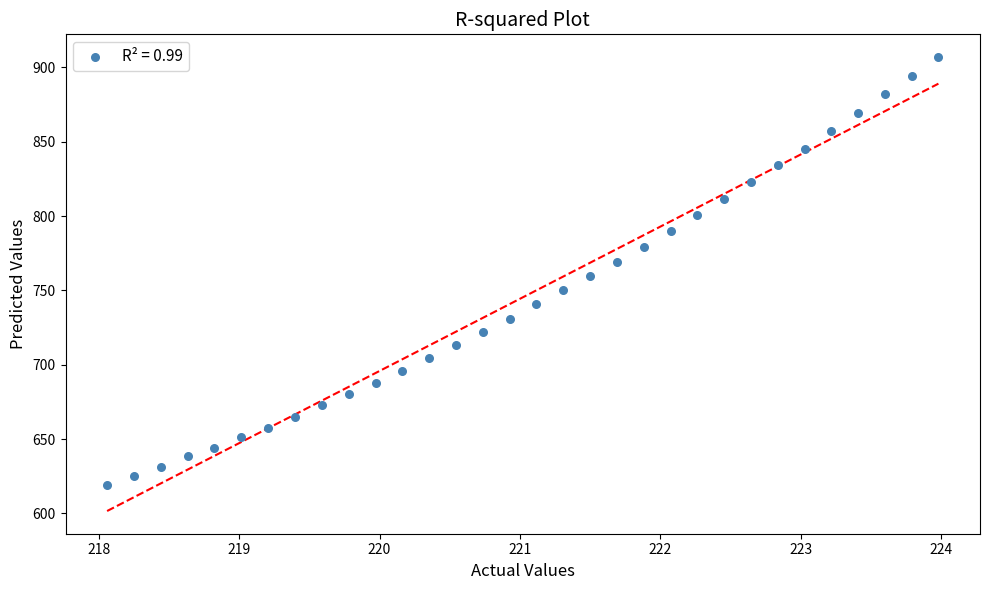

What is the range of X values (max minus min)?

5.9